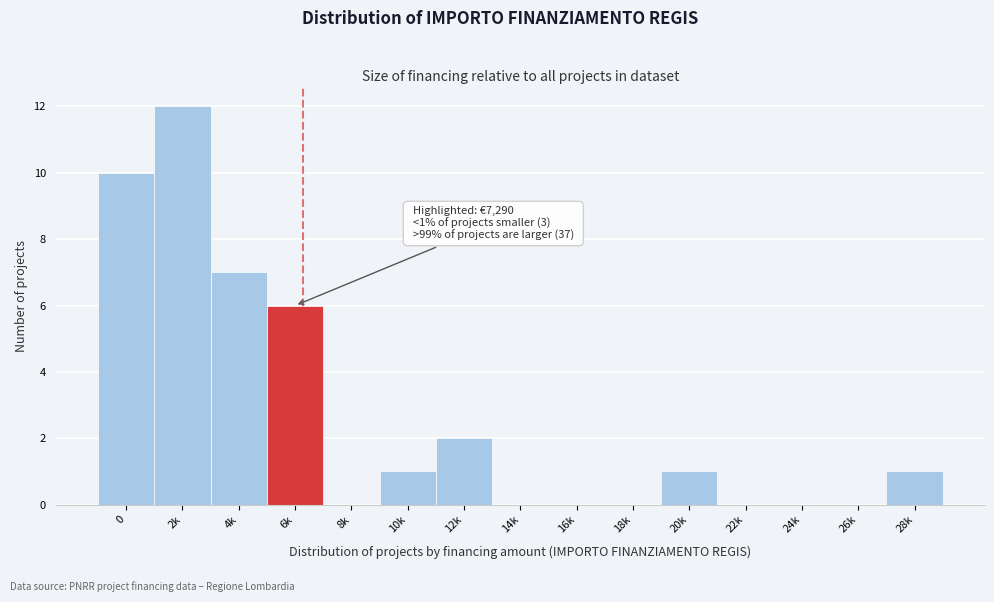

Reading left to right, what are all the values shown in this chart?

0=10	2k=12	4k=7	6k=6	8k=0	10k=1	12k=2	14k=0	16k=0	18k=0	20k=1	22k=0	24k=0	26k=0	28k=1